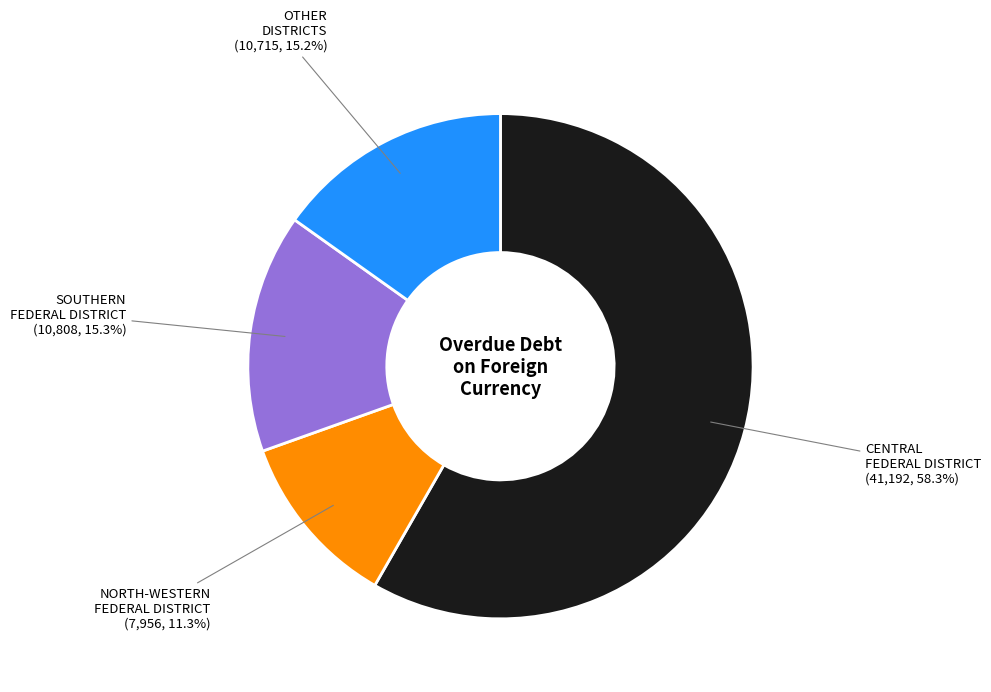

Does any single category account for the majority?

Yes